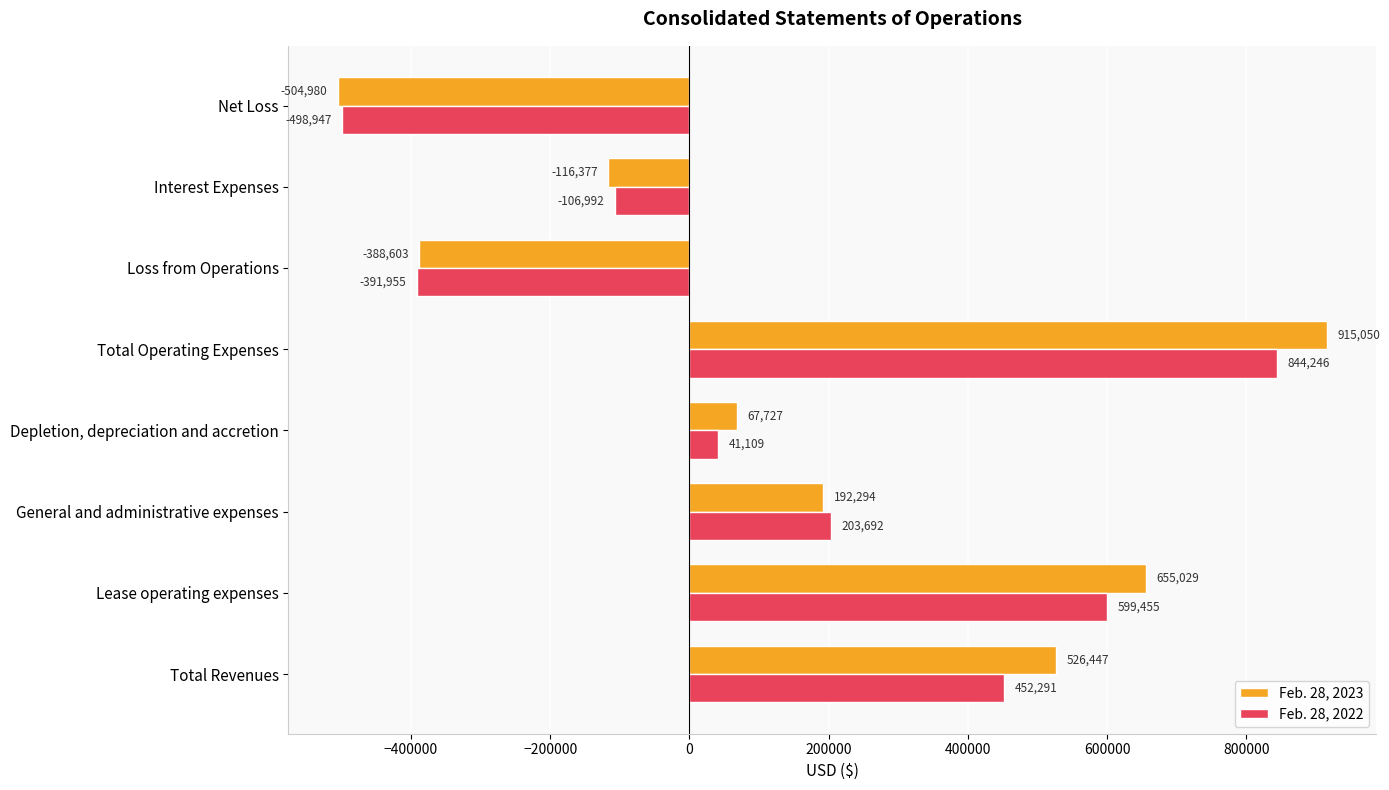

What is the difference between the highest and lowest values at Depletion, depreciation and accretion?

26618